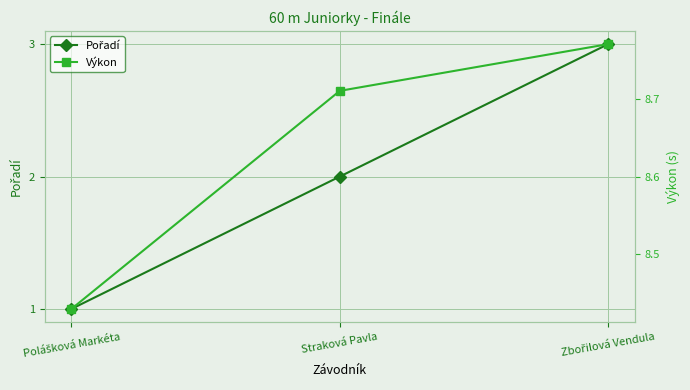

Is the value of Výkon at Straková Pavla greater than the value of Pořadí at Zbořilová Vendula?

Yes